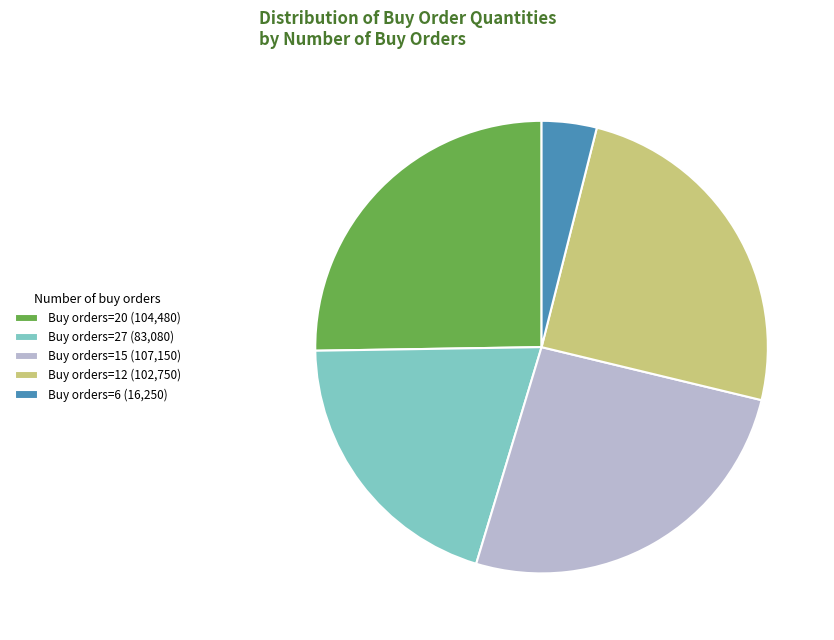

What is the ratio of the value at Buy orders=15 (107,150) to the value at Buy orders=20 (104,480)?

1.0